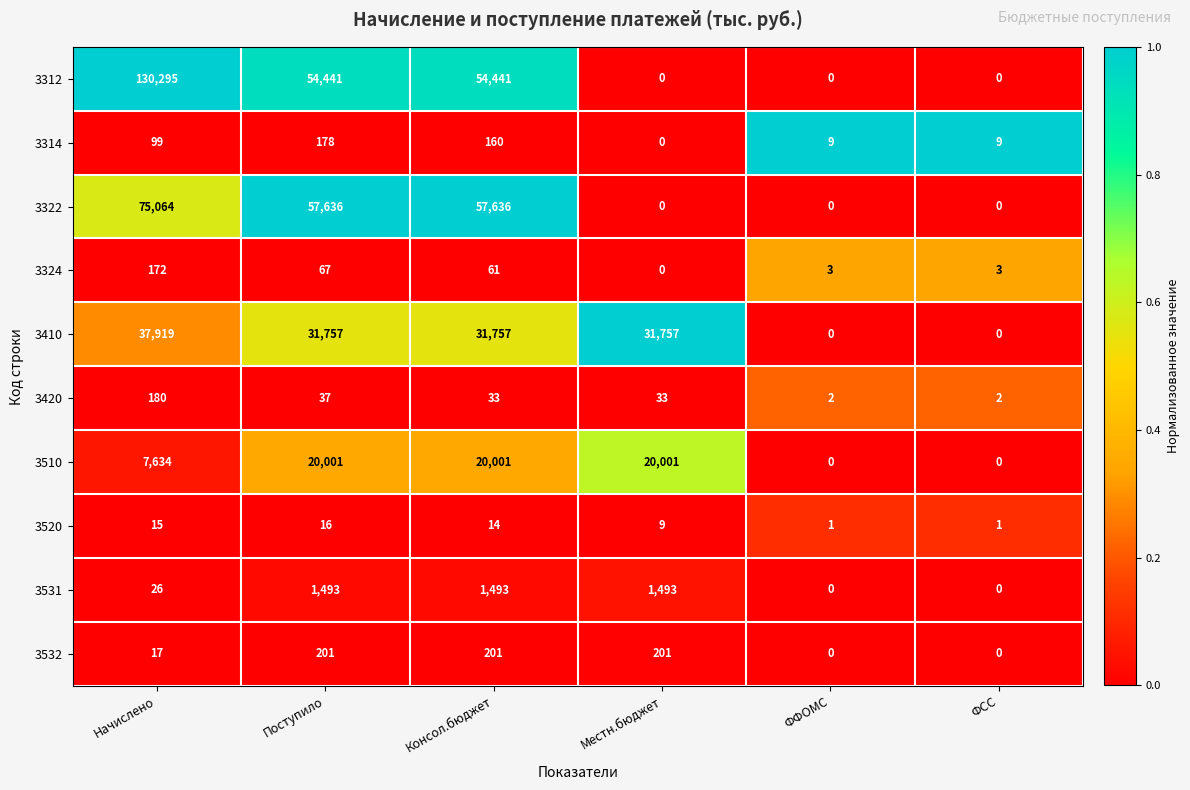

Is it true that 3420 equals 2 at ФФОМС?

True